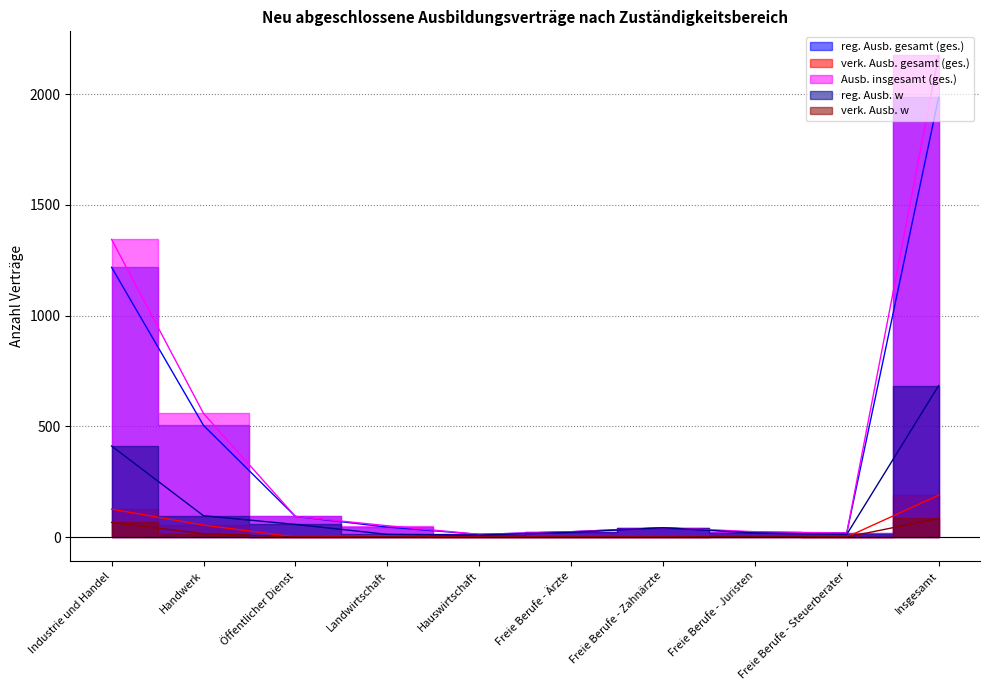

How many lines are shown in the chart?

5